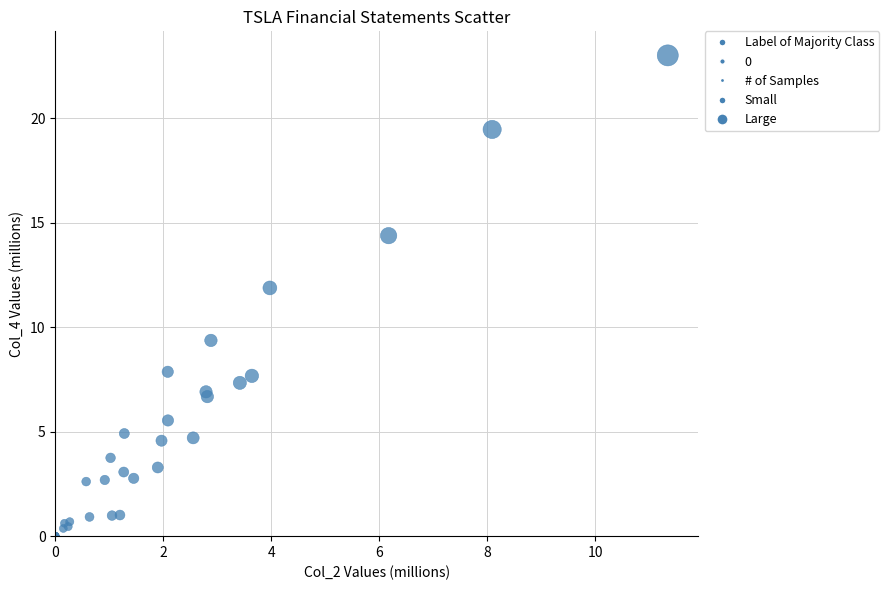

What Y value in the scatter plot is closest to 11?

11.9